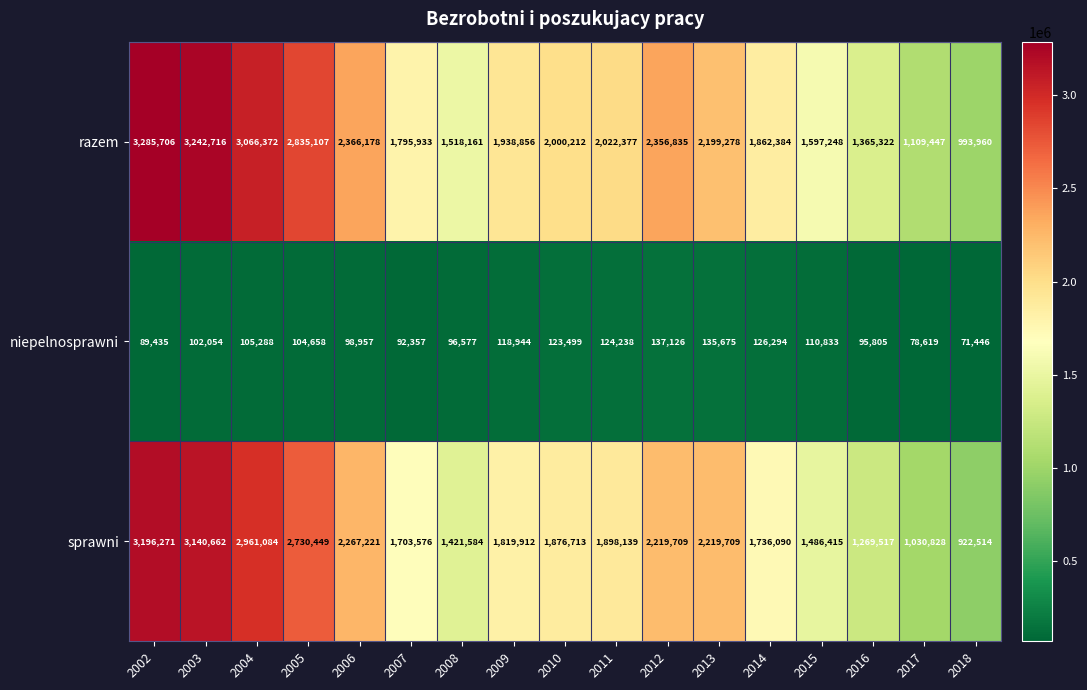

At which label does niepelnosprawni first exceed 104658?

2004